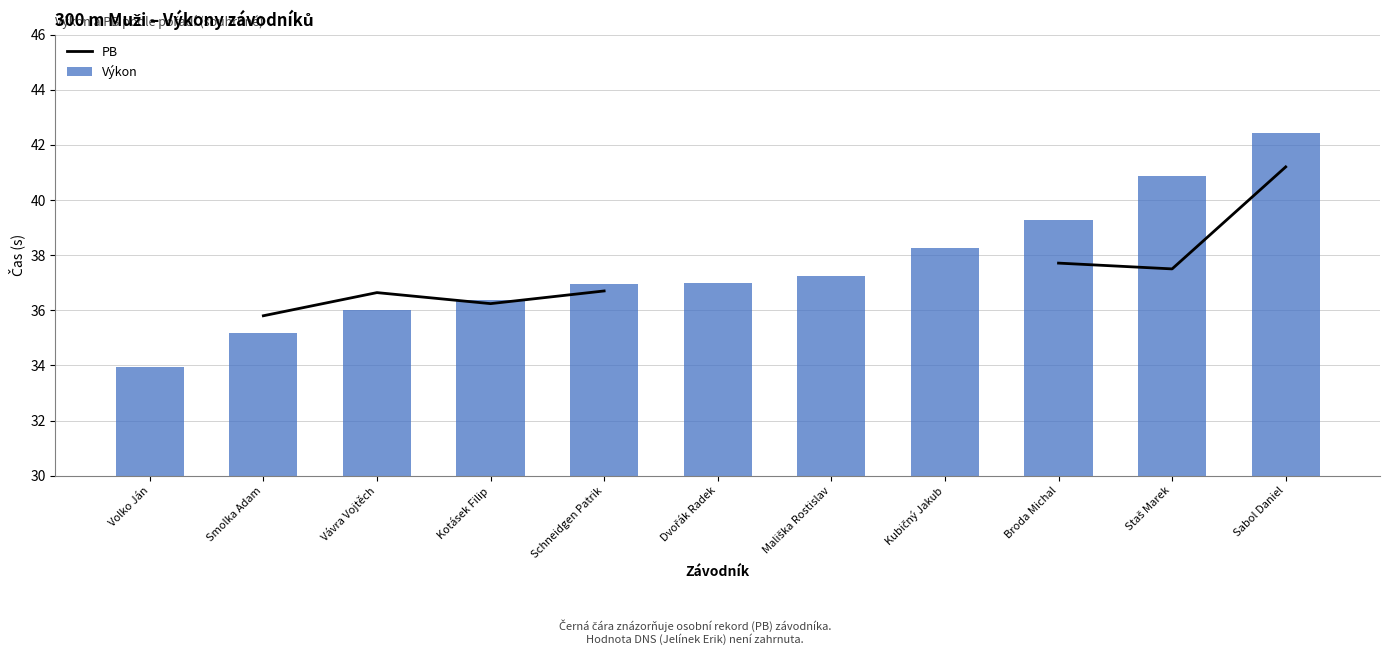

How many categories are shown in the chart?

11